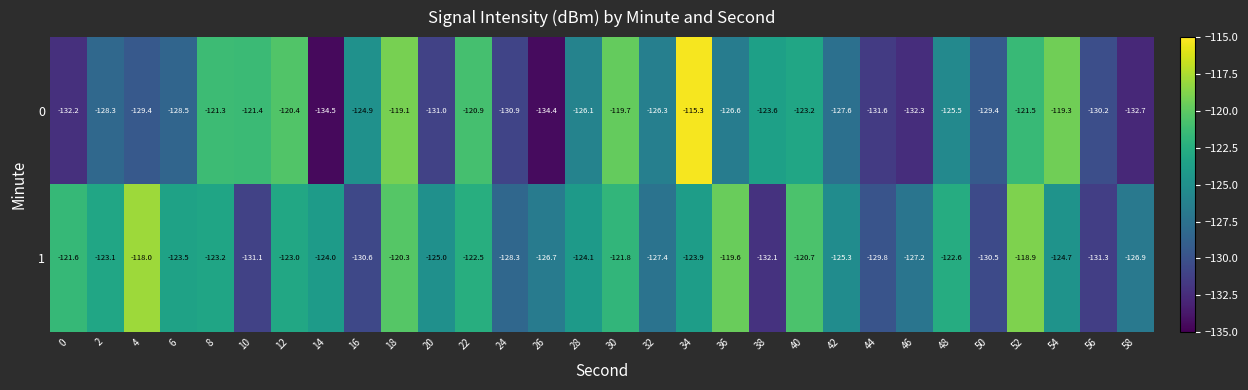

How many distinct data groups are displayed?

2